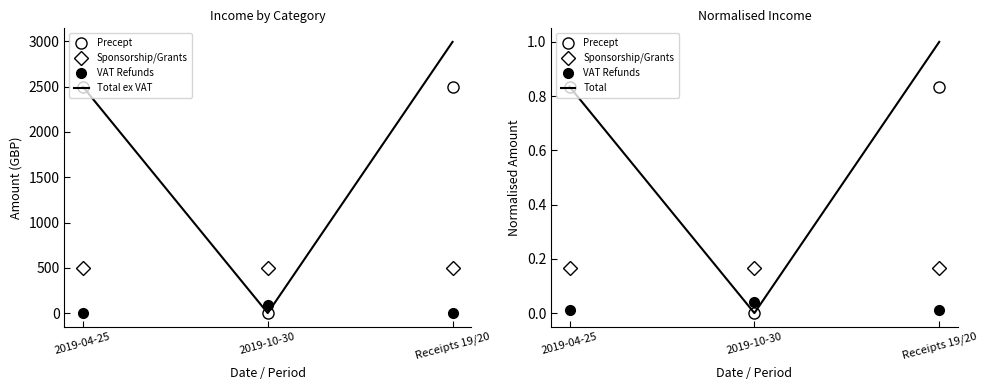

What are all the series names shown in the legend?

Precept, Sponsorship/Grants, VAT Refunds, Total ex VAT, Total